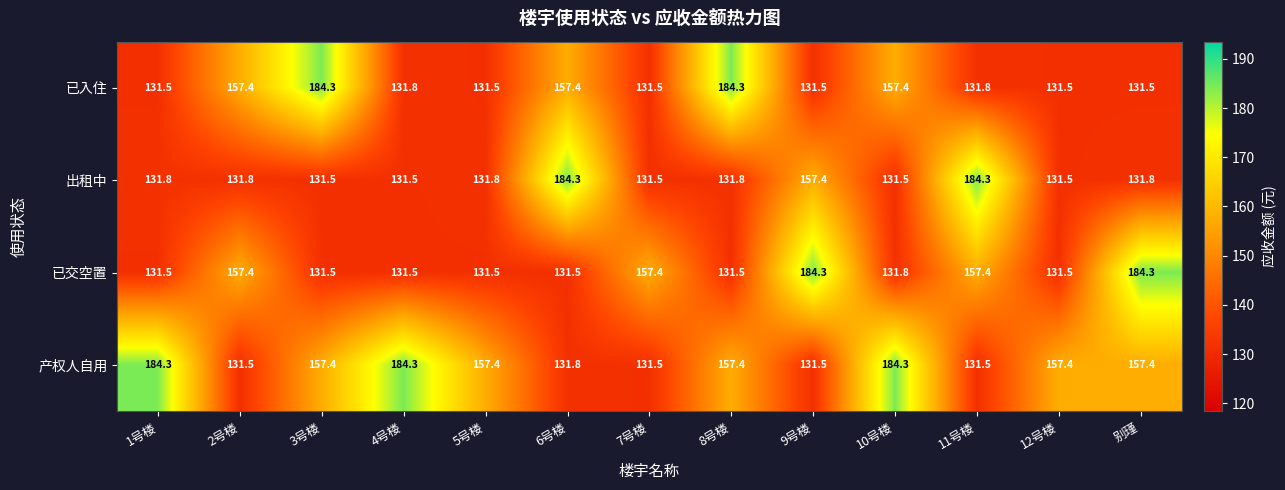

What is the approximate value of 产权人自用 at 1号楼?

184.3